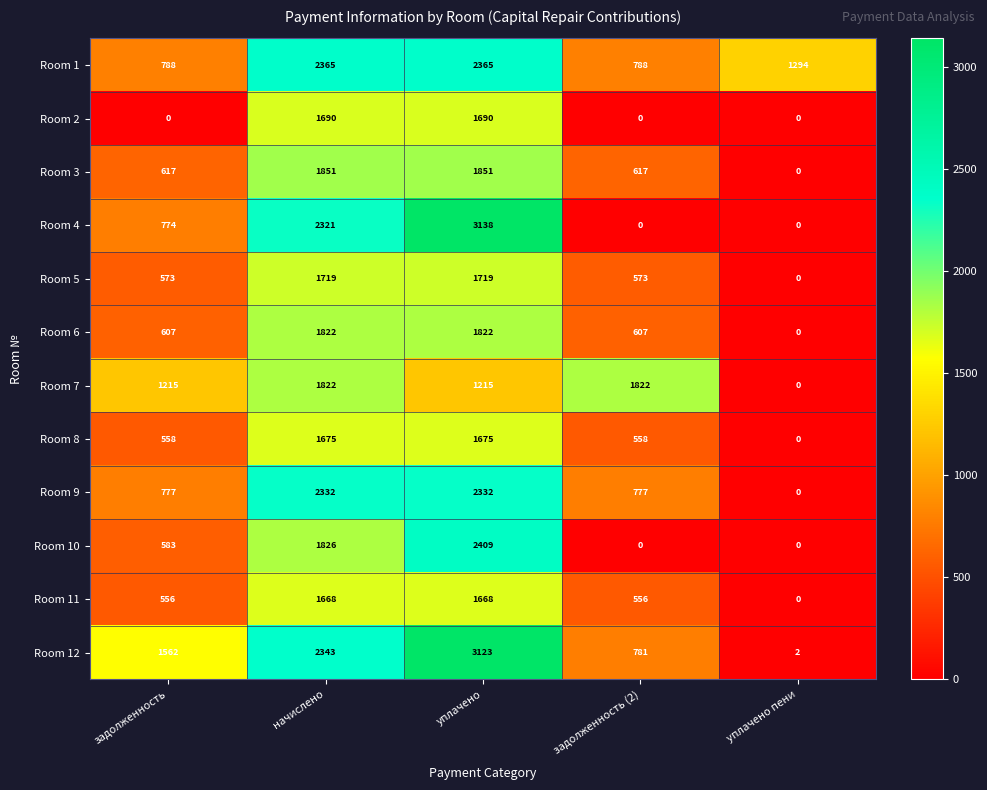

What is the difference between the Room 10 values at уплачено and задолженность?

1826